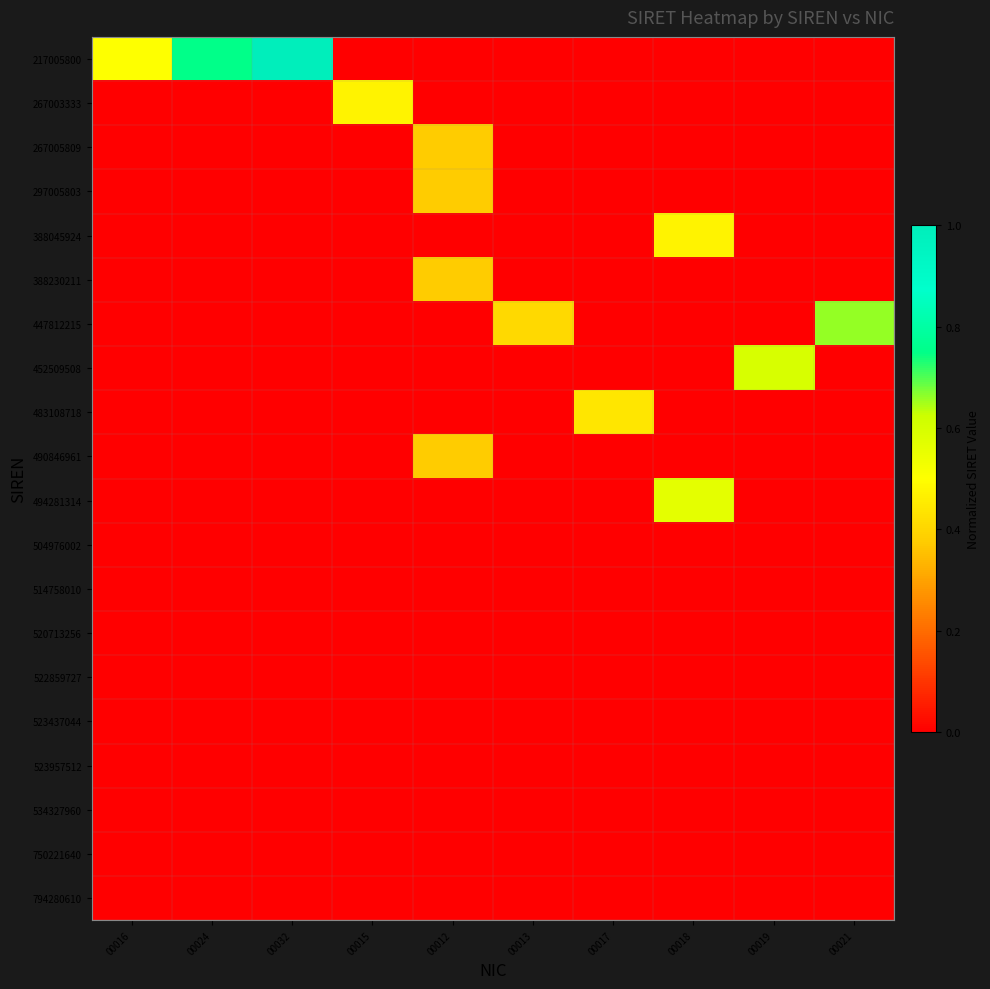

At how many categories does at least one series exceed 0?

10